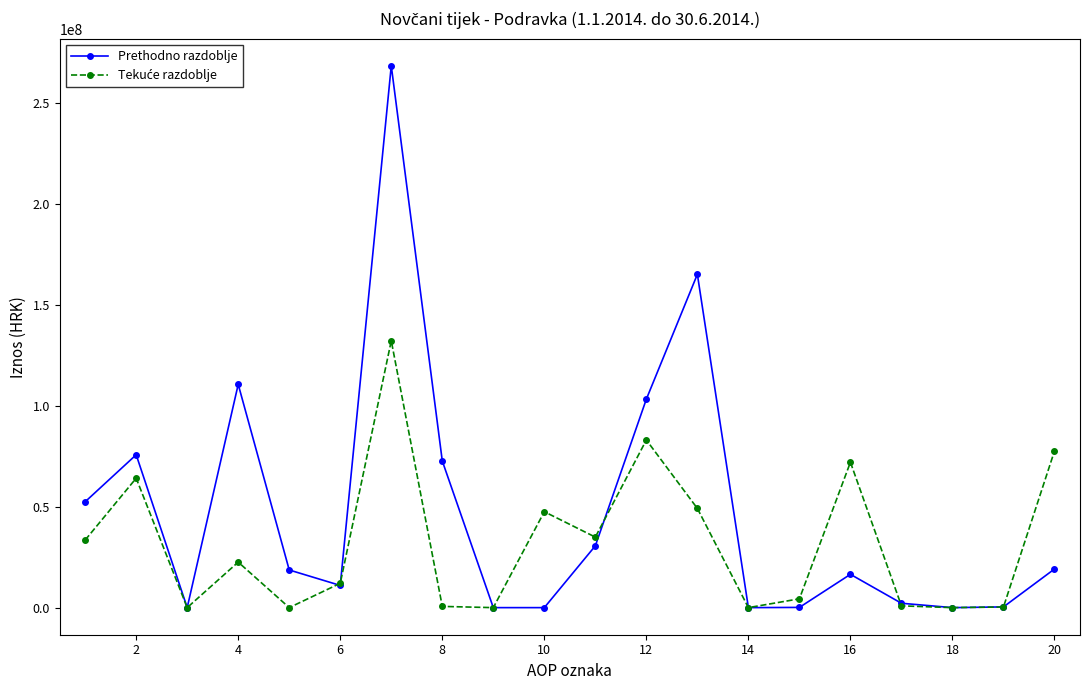

Which series has the widest spread of values?

Prethodno razdoblje